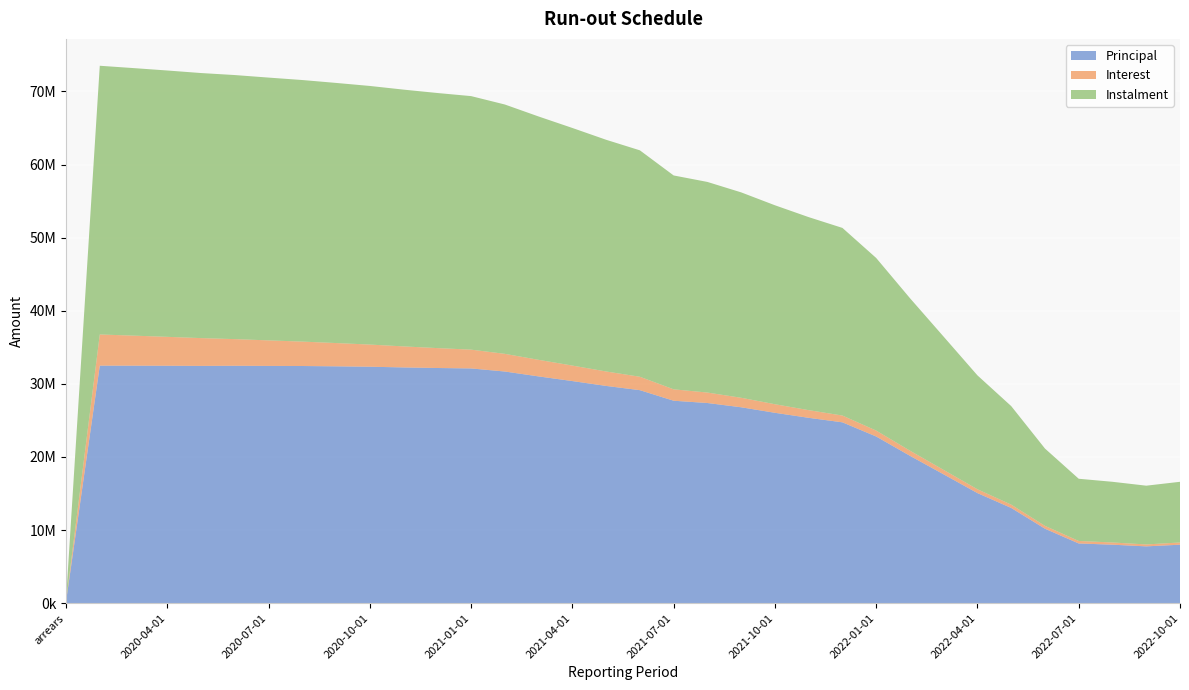

Reading right to left, transcribe all the data shown in this chart.

Principal: 7998328.5	7770632.7	7998328.5	8167152.3	10184915.8	13026045.1	15055867.0	17615760.4	20158614.3	22797694.2	24736525.3	25353770.8	26041347.5	26796031.5	27379657.8	27691370.3	29136243.4	29717092.5	30380572.2	31018081.6	31687081.1	32108969.4	32168237.9	32246551.3	32343886.4	32397323.4	32440977.9	32453746.7	32472784.8	32456162.1	32475669.2	32485969.4	32491239.9	202028.0
Interest: 302792.7	264790.2	302792.7	341597.7	389989.3	451880.1	523415.6	607115.6	702893.5	811215.0	928745.9	1049211.1	1172942.1	1300258.5	1430345.8	1561919.5	1834950.7	1976146.1	2120496.0	2267873.5	2418429.5	2570989.0	2723830.6	2877047.6	3030721.6	3184654.7	3338790.4	3492986.8	3647276.9	3801487.2	3955790.8	4110143.4	4264519.1	26555.7
Instalment: 8301121.1	8035422.9	8301121.1	8508750.0	10574905.1	13477925.2	15579282.6	18222876.0	20861507.8	23608909.2	25665271.2	26402981.9	27214289.5	28096290.0	28810003.6	29253289.8	30971194.1	31693238.6	32501068.1	33285955.1	34105510.6	34679958.4	34892068.5	35123598.9	35374608.0	35581978.1	35779768.3	35946733.5	36120061.7	36257649.2	36431460.0	36596112.8	36755759.0	228583.8